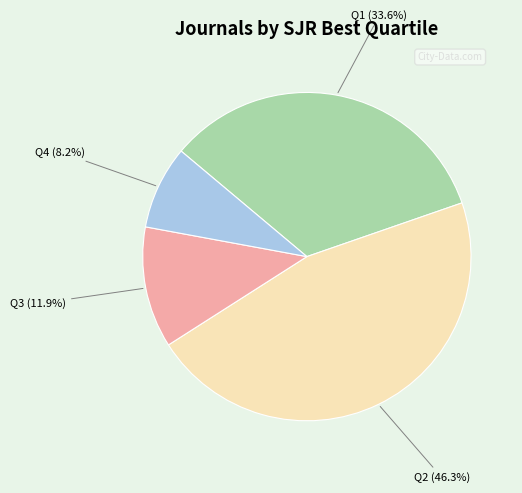

Does Q1 account for over 50% of the chart?

No